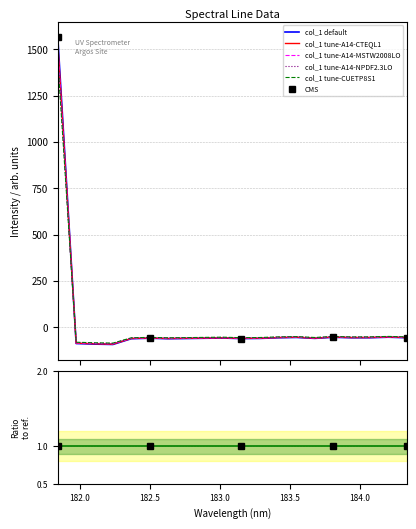

Rank the categories by value from highest to lowest.

181.8418, 184.2046578328, 183.811206745, 183.5488263418, 184.3357763242, 184.0735234058, 183.4176122368, 183.9423730432, 183.0238743082, 182.498667305, 182.8925964608, 183.6800245112, 183.2863821962, 182.7613026778, 183.15513622, 182.3673257152, 182.6299929592, 181.9732053322, 182.1045947288, 182.2359681898